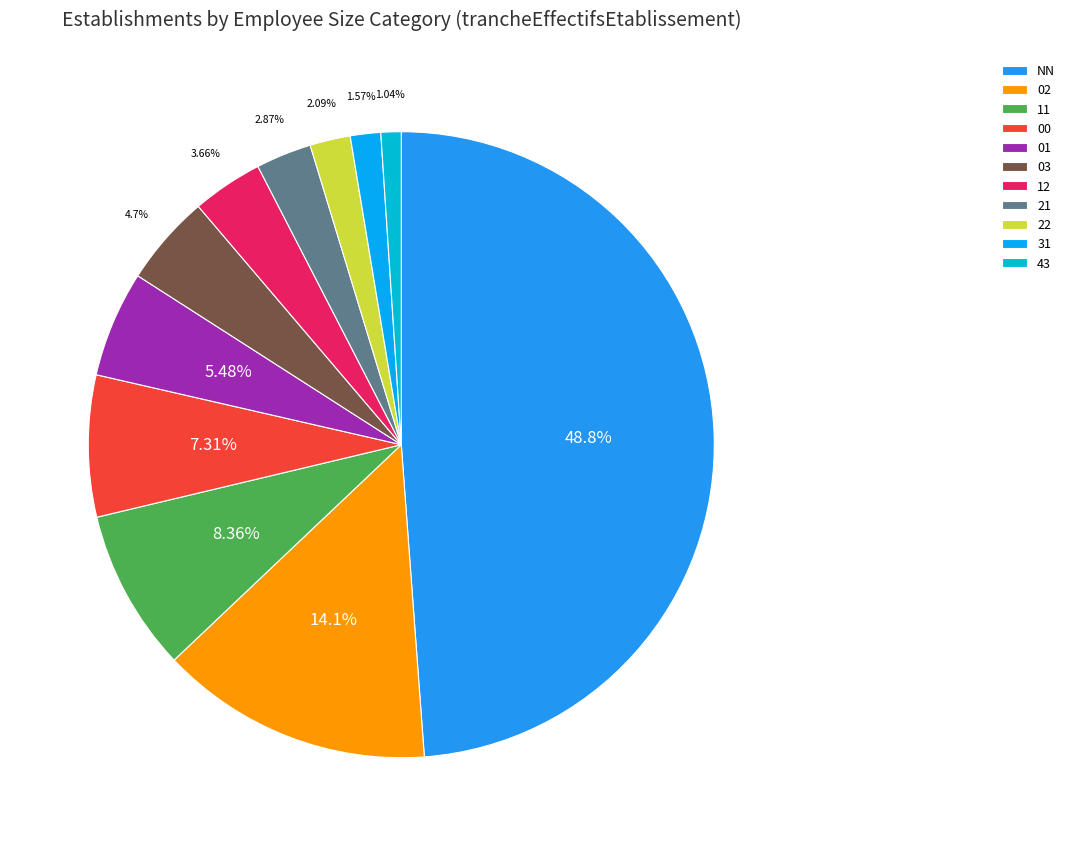

True or false: 02 accounts for 14% of the total.

True